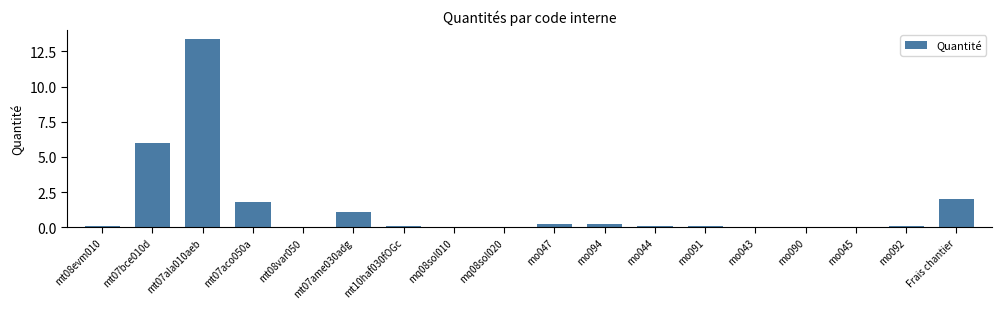

True or false: the data shows 0.1 at mt08evm010.

True